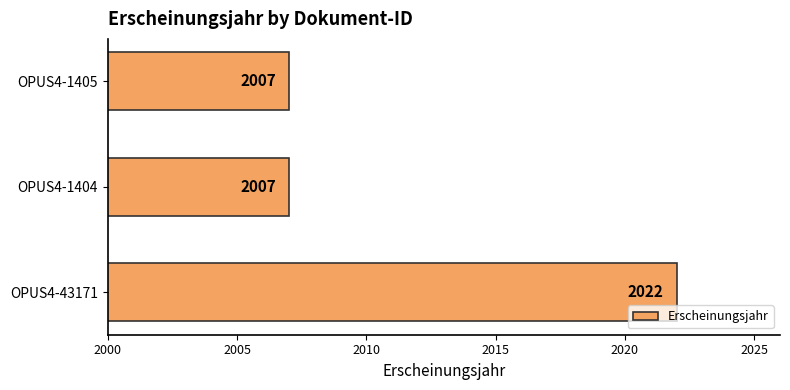

What is the change in value from OPUS4-43171 to OPUS4-1404?

-15